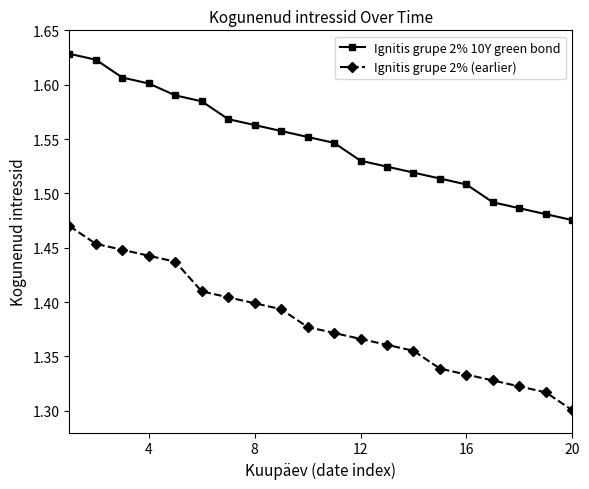

True or false: Ignitis grupe 2% 10Y green bond has more than 0 interior local peaks.

False